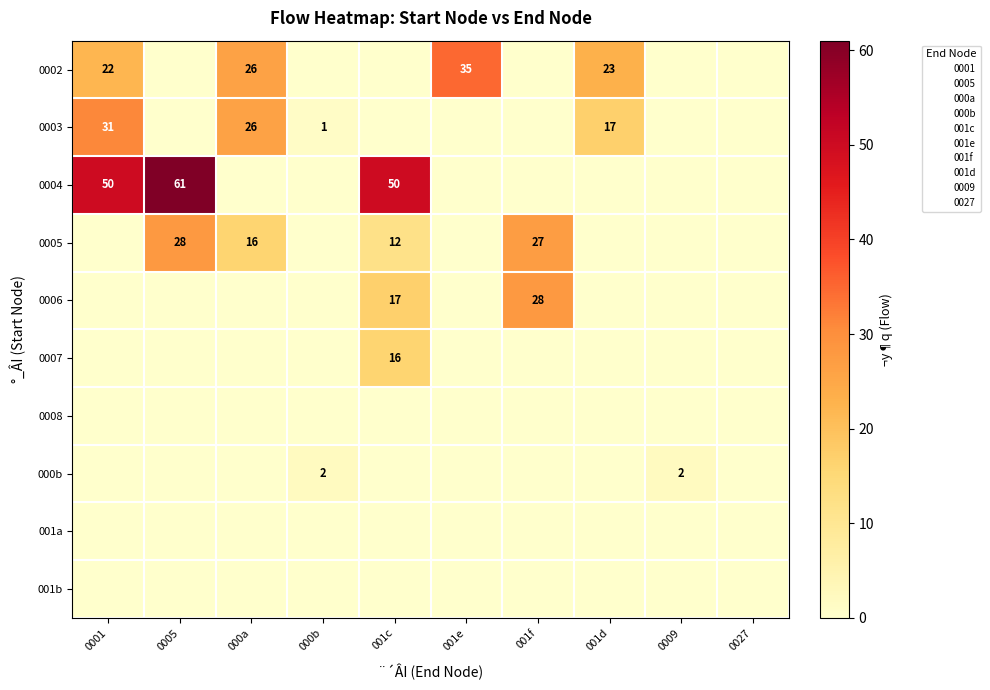

What is the difference between the 0003 values at 001f and 0001?

31